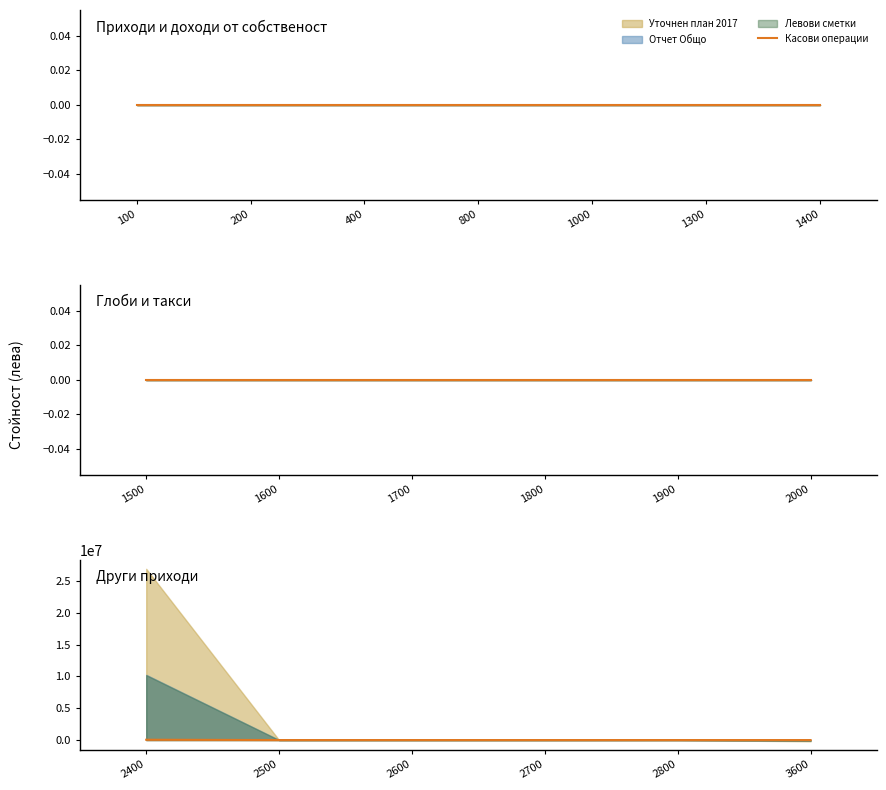

True or false: the data shows 0 at 3600.

True